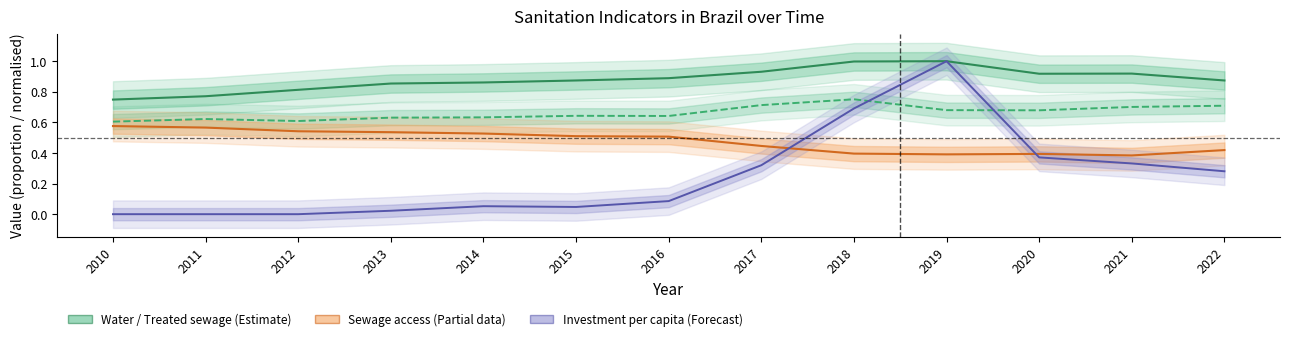

Which series has the widest spread of values?

Investment per capita (normalised)